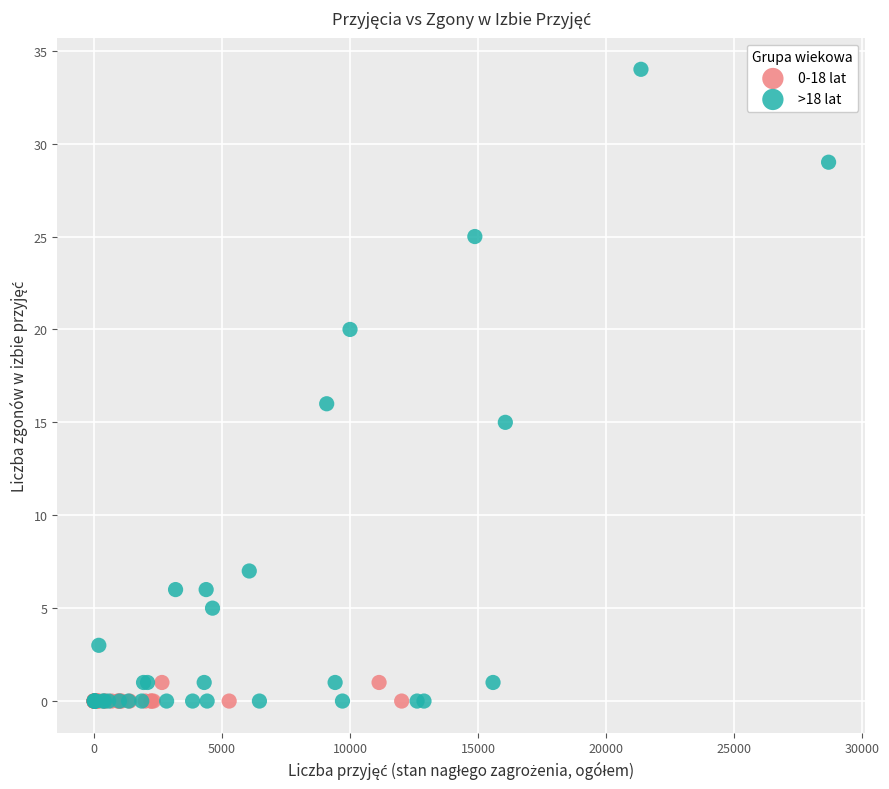

Which series contains the highest Y value?

>18 lat